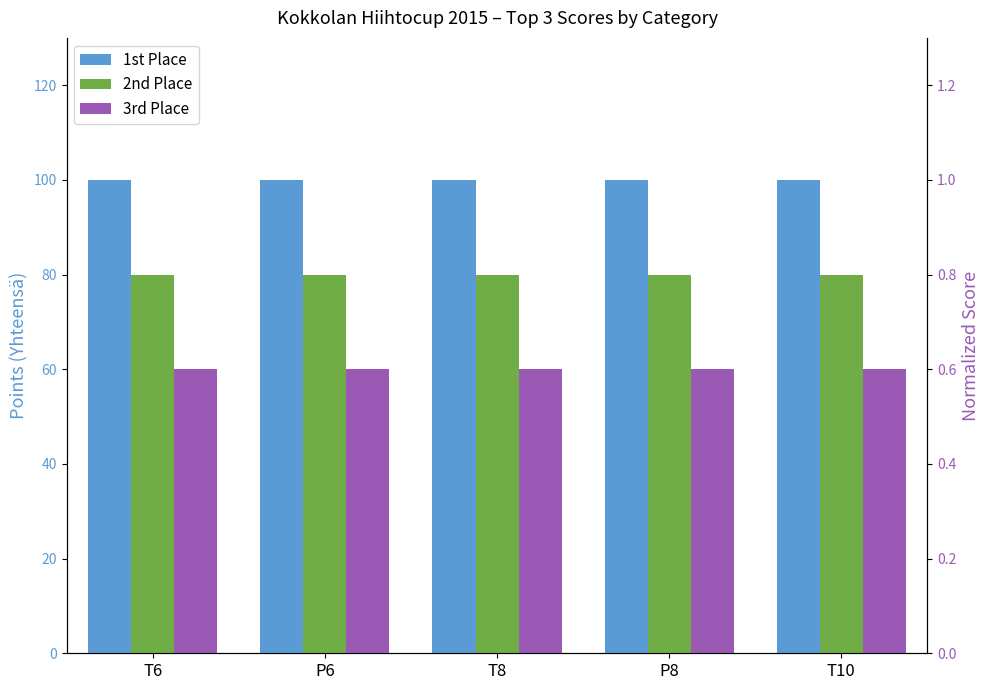

Does the chart contain any negative values?

No